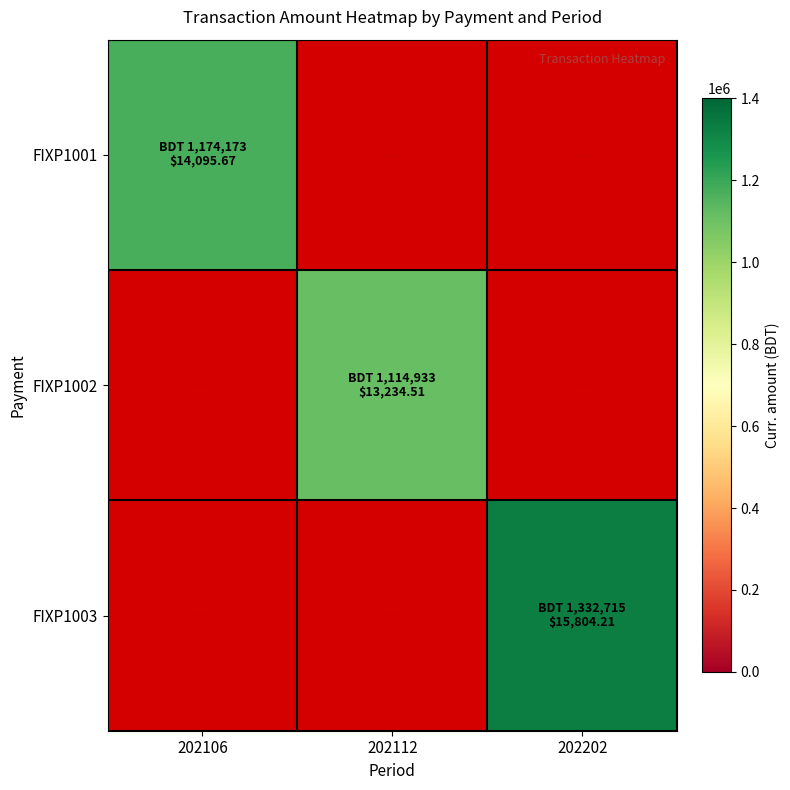

True or false: FIXP1003 has a value of 1332715.0 at 202202.

True